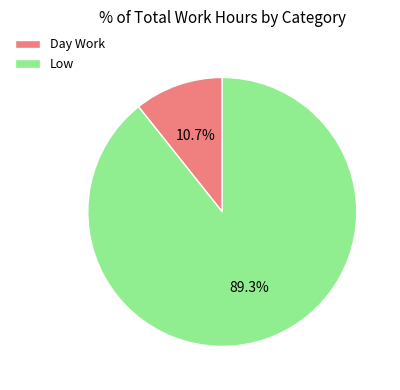

Does any single category account for the majority?

Yes